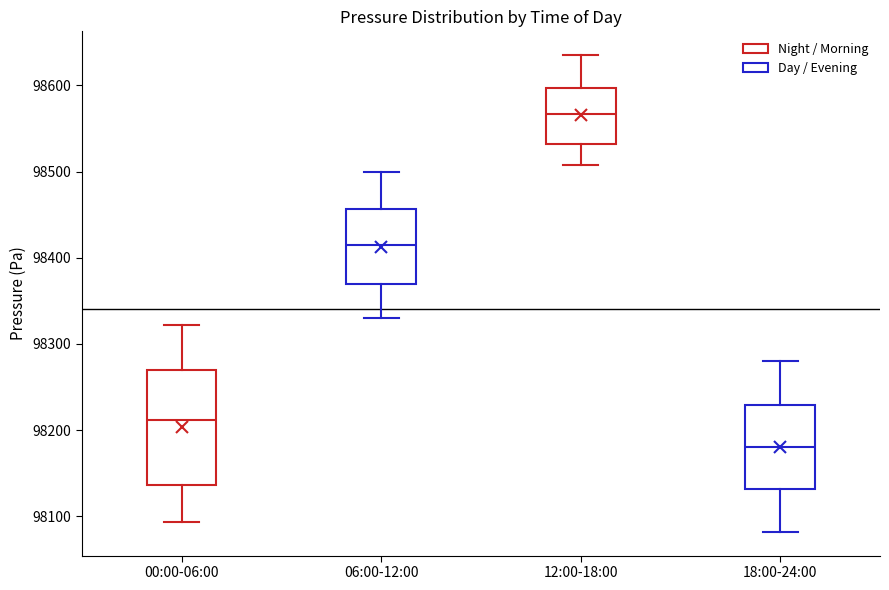

Where does the median line of the box for 18:00-24:00 sit on the y-axis? The values are not printed on the chart, so give them approximately, as read against the axis.

98180